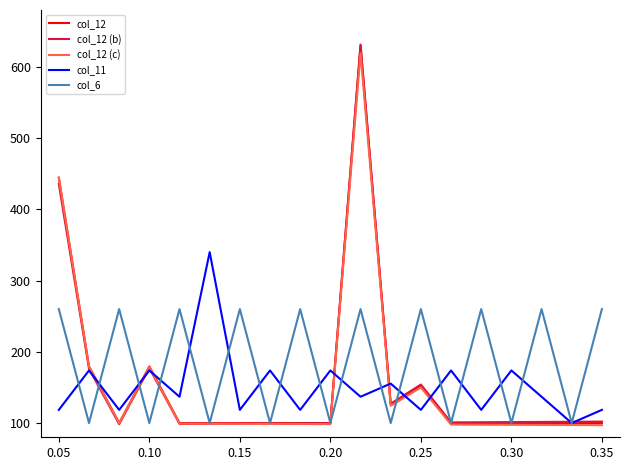

Which series has the largest total across all categories?

col_6